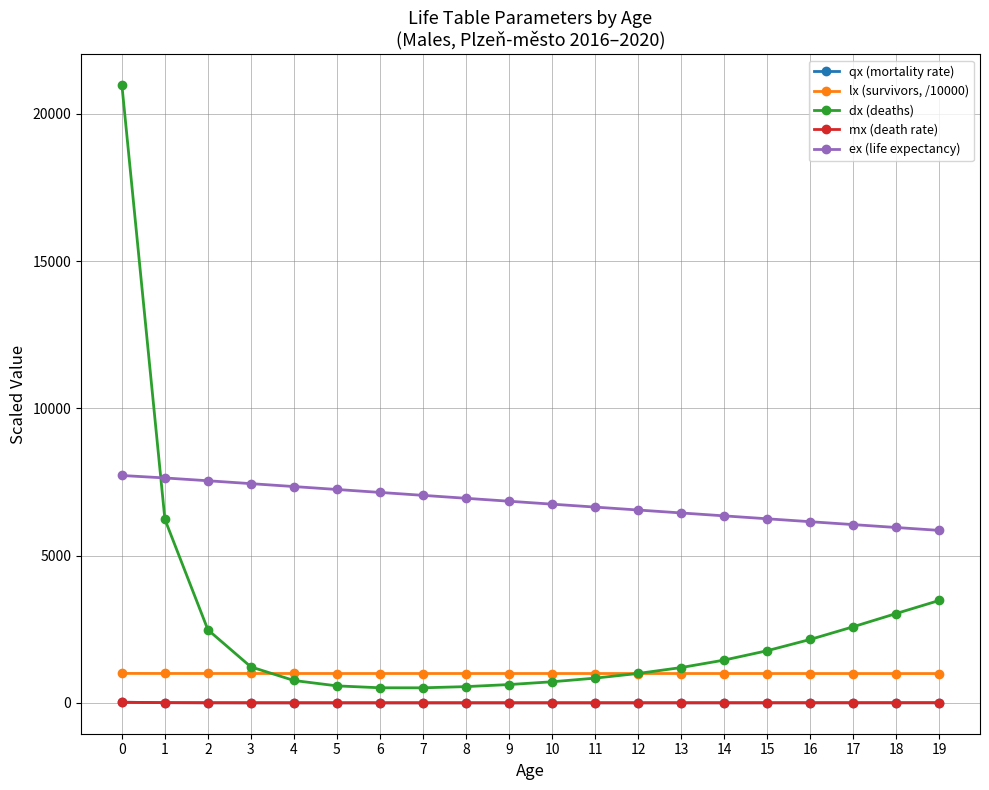

What value does the dx (deaths) series have at 7?

510.8